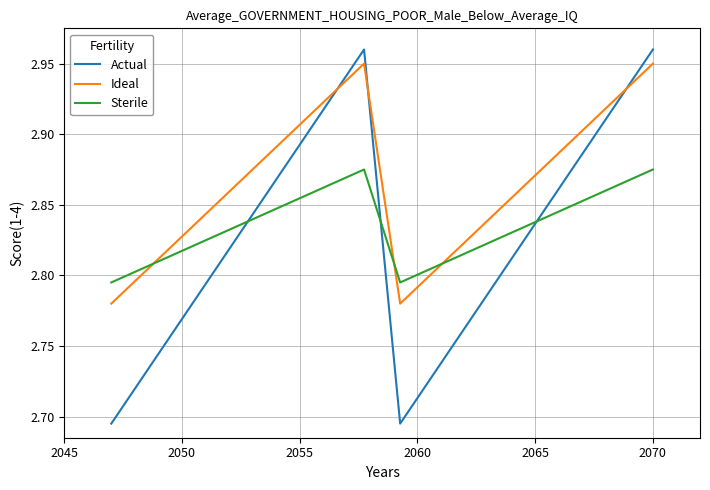

At how many categories does at least one series exceed 2?

16